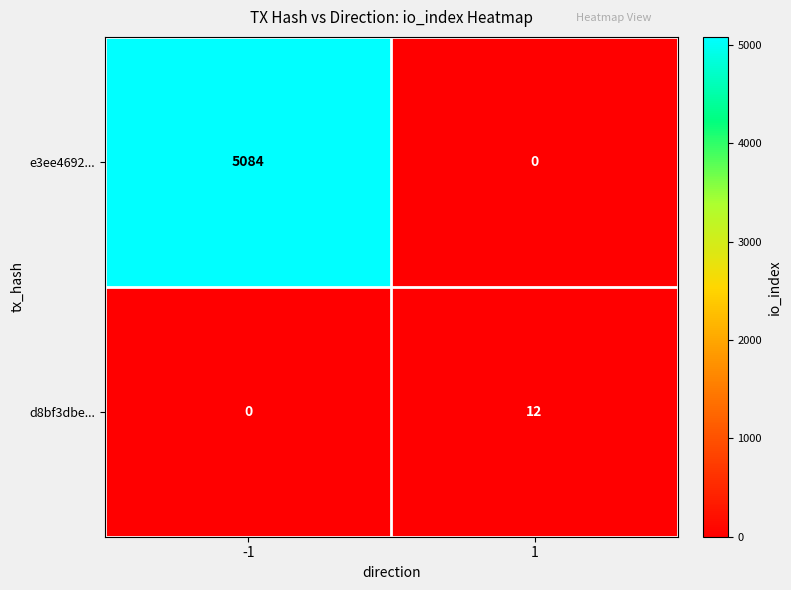

Reading right to left, extract all data points from this chart.

e3ee4692...: 0	5084
d8bf3dbe...: 12	0